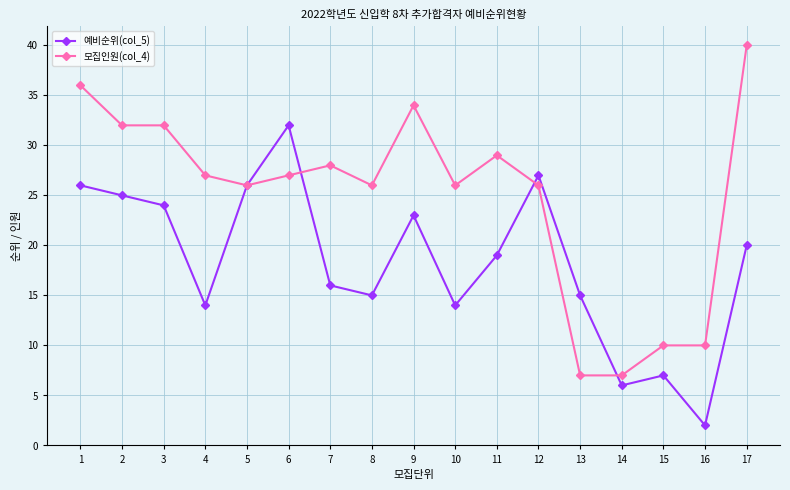

What is the smallest value displayed?

2